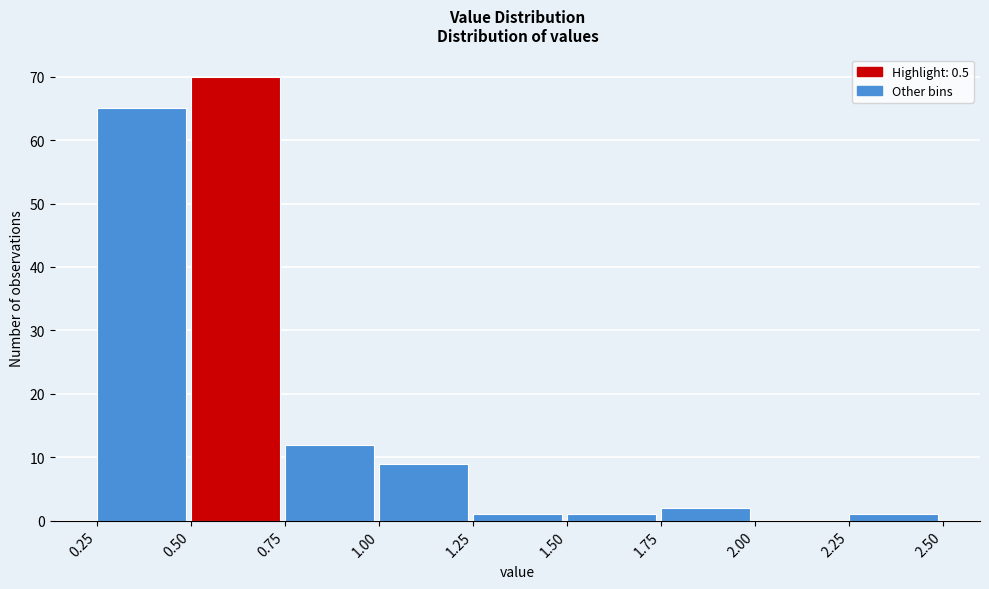

Reading left to right, list every bar in this chart as the range it spans on the x-axis followed by its height. The values are not printed on the chart, so give them approximately, as read against the axis.

0.25 to 0.50: 65
0.50 to 0.75: 70
0.75 to 1.00: 12
1.00 to 1.25: 9
1.25 to 1.50: 1
1.50 to 1.75: 1
1.75 to 2.00: 2
2.00 to 2.25: 0
2.25 to 2.50: 1